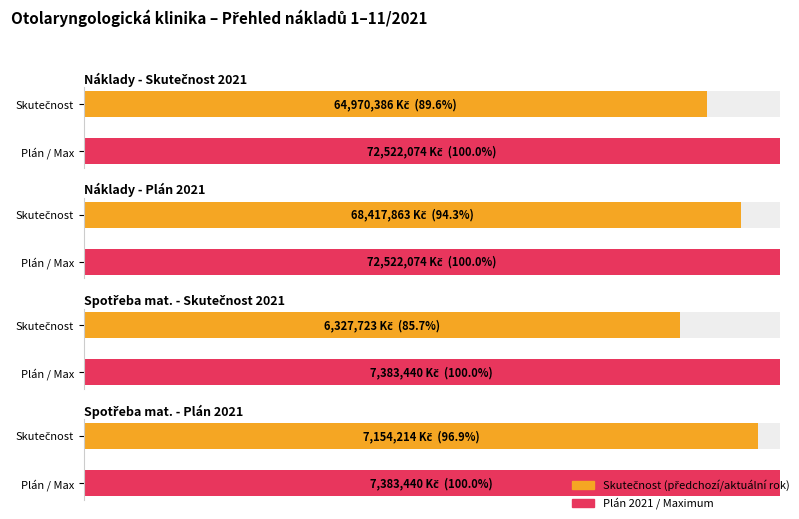

How many bars are there in total?

8